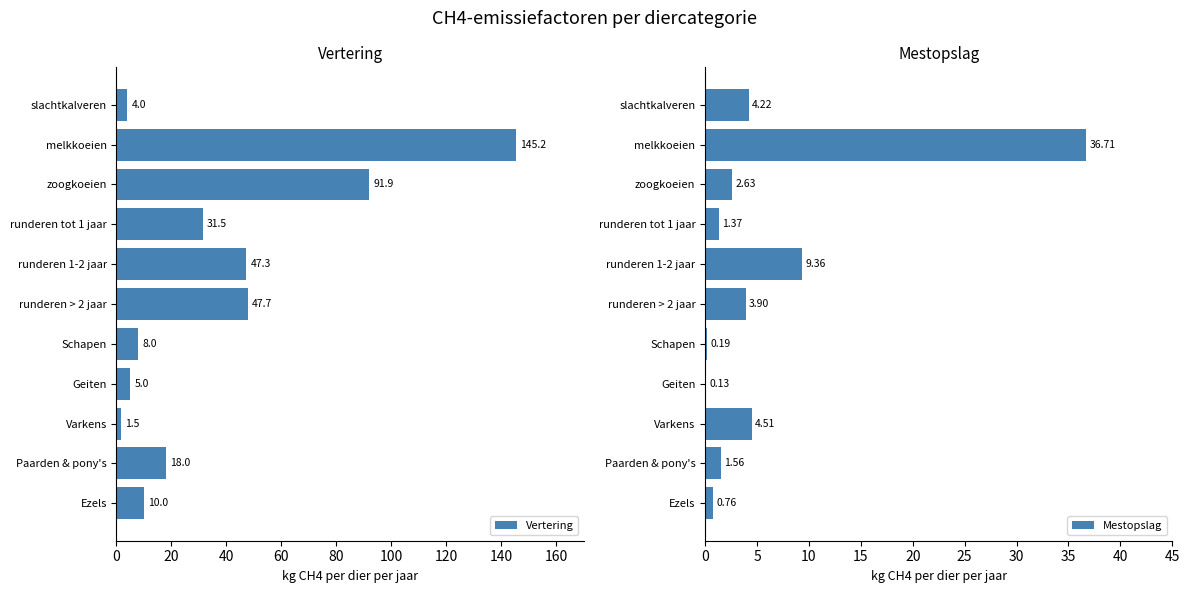

What is the sum of the Vertering values at Geiten and Schapen?

13.0